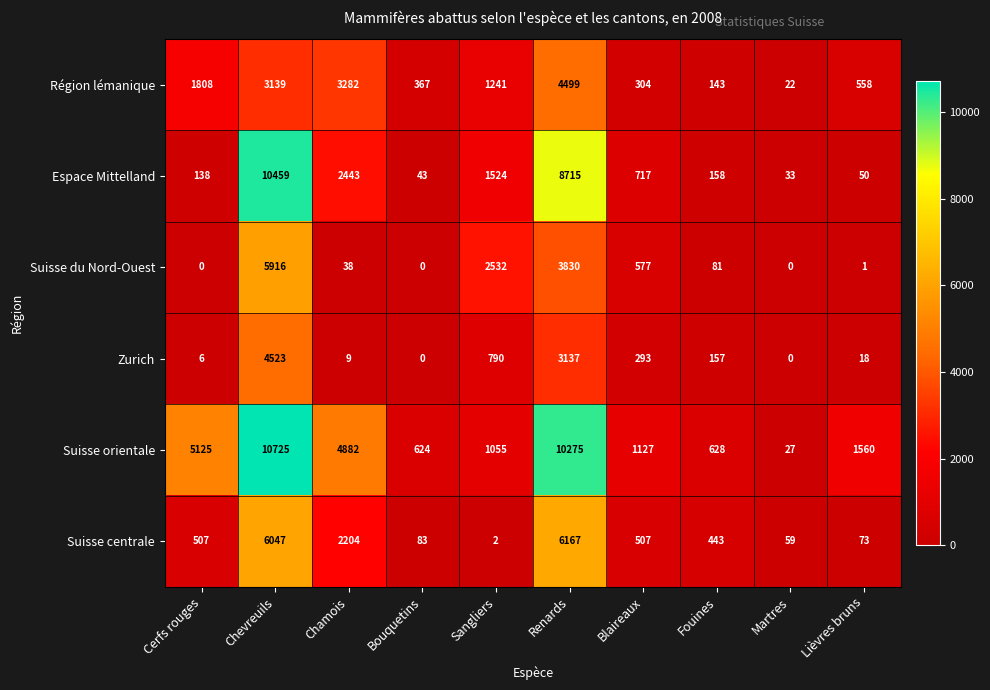

What is the difference between the Zurich values at Renards and Chamois?

3128